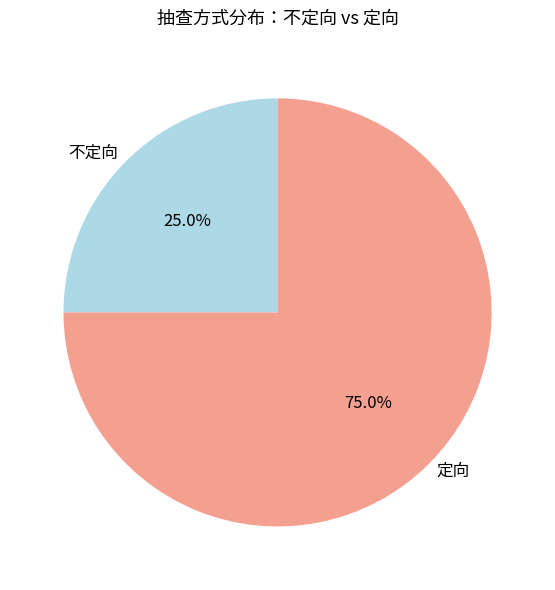

What is the smallest slice in the pie chart?

不定向